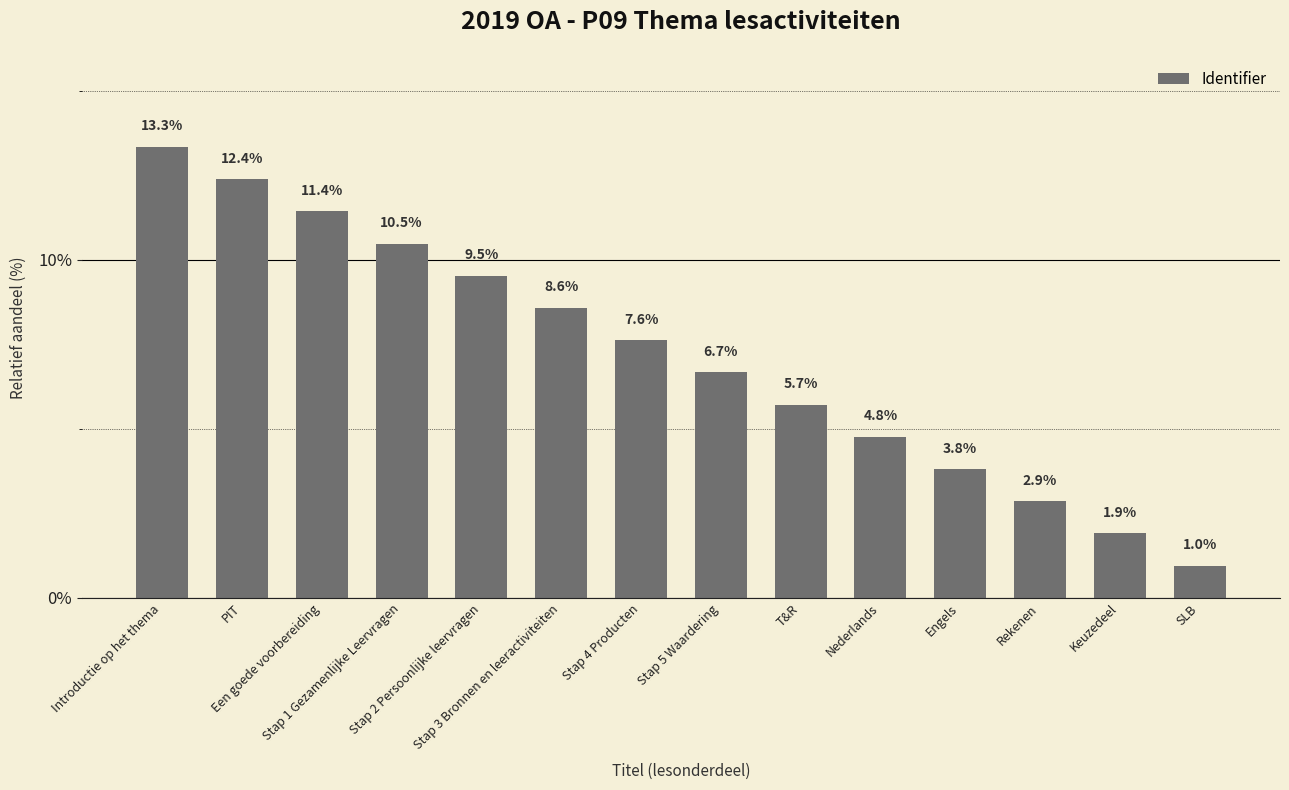

Does the chart contain stacked bars?

No